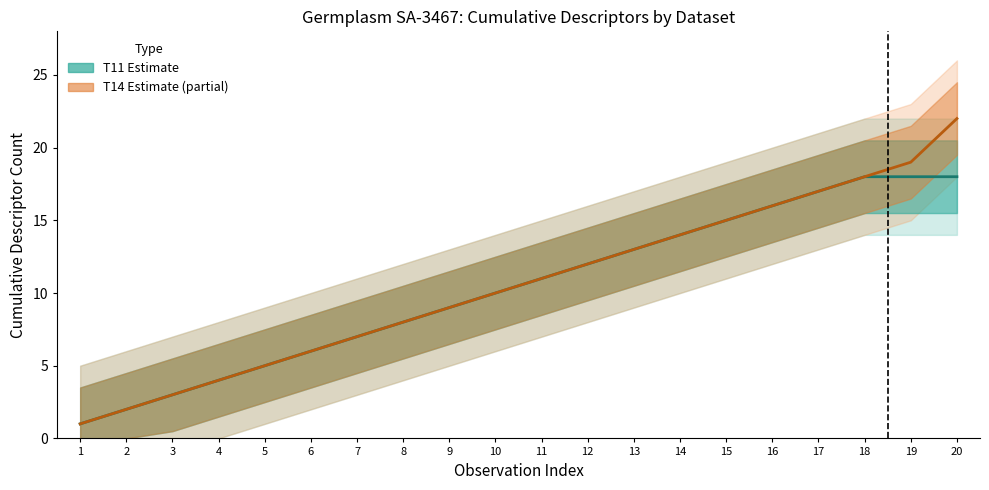

What is the approximate value of T14 (MX_CLM_TCM_2014) at 13, to the nearest 5?

15